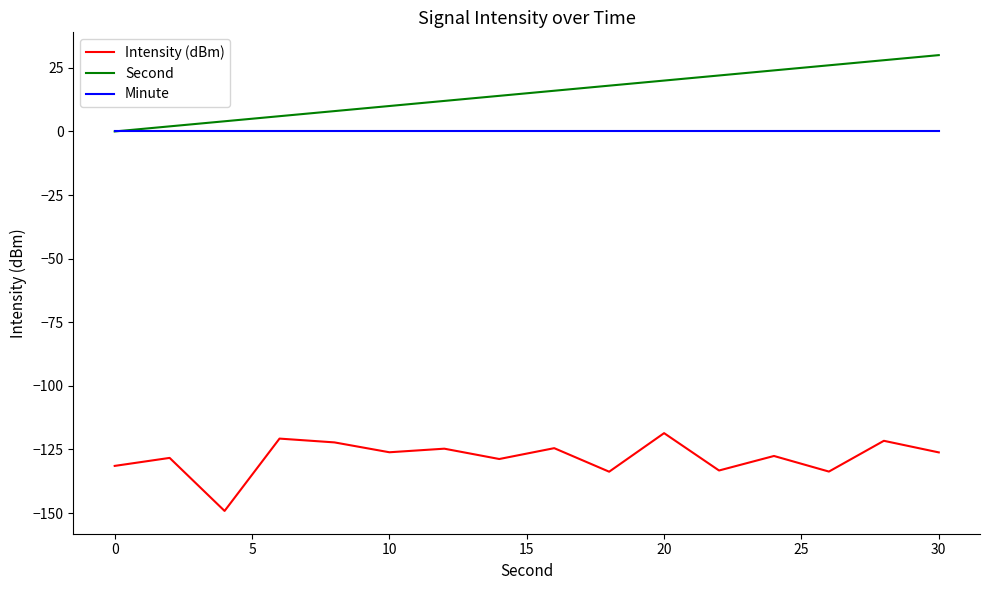

Rank the series by their maximum value, from lowest to highest.

Intensity (dBm), Minute, Second